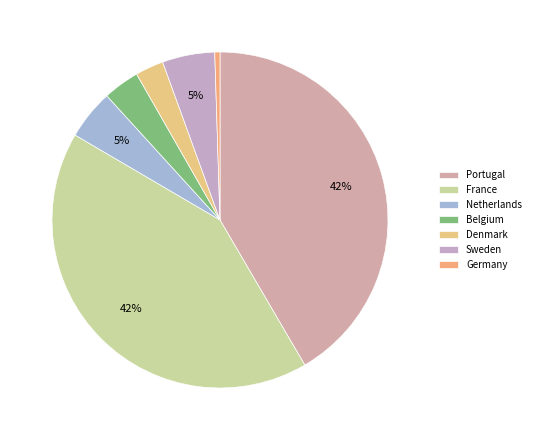

Count the number of slices in the pie.

7